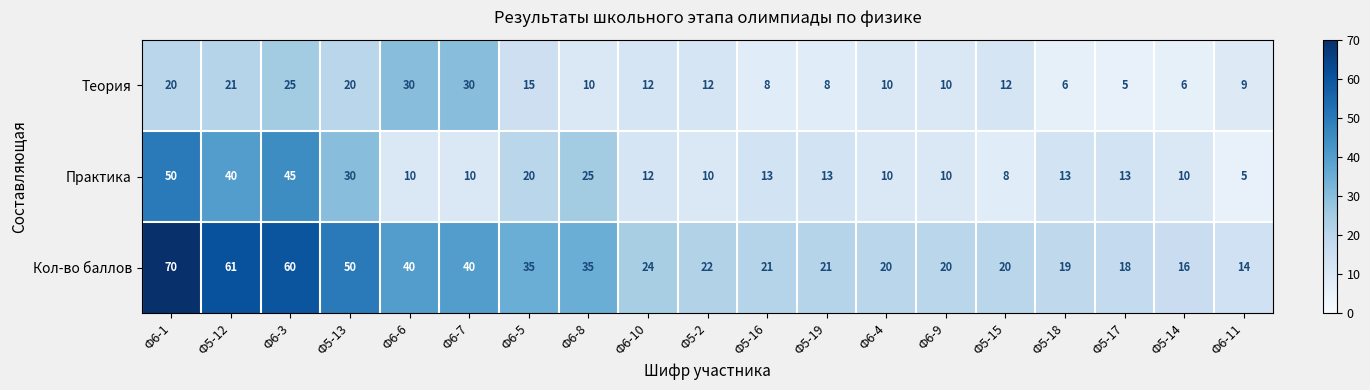

What is the lowest value of the Практика series?

5